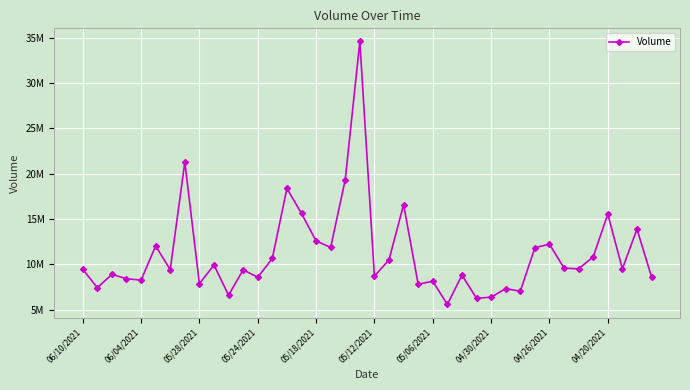

Rank the categories by value from lowest to highest.

25, 27, 28, 10, 30, 29, 06/04/2021, 23, 04/26/2021, 24, 05/18/2021, 05/24/2021, 12, 39, 20, 26, 05/28/2021, 11, 05/06/2021, 06/10/2021, 34, 37, 33, 04/20/2021, 21, 13, 35, 31, 17, 05/12/2021, 32, 16, 38, 36, 15, 22, 14, 18, 04/30/2021, 19